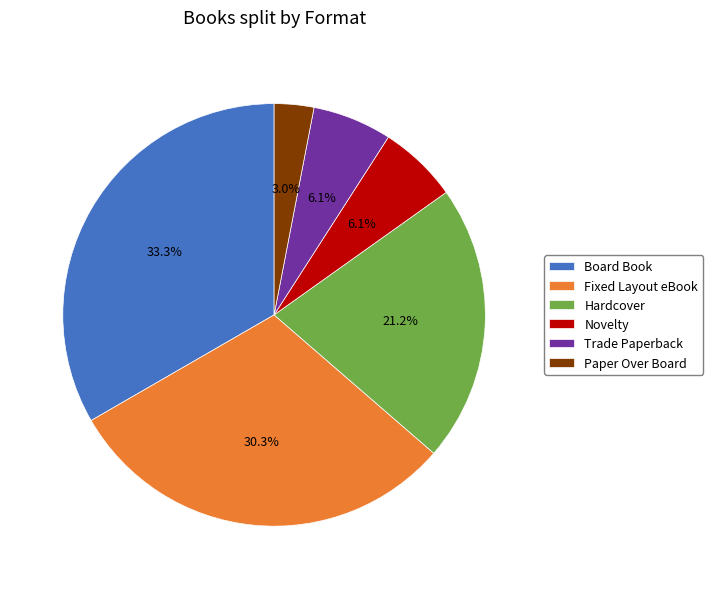

To the nearest percent, what percentage of the pie is Trade Paperback?

6%